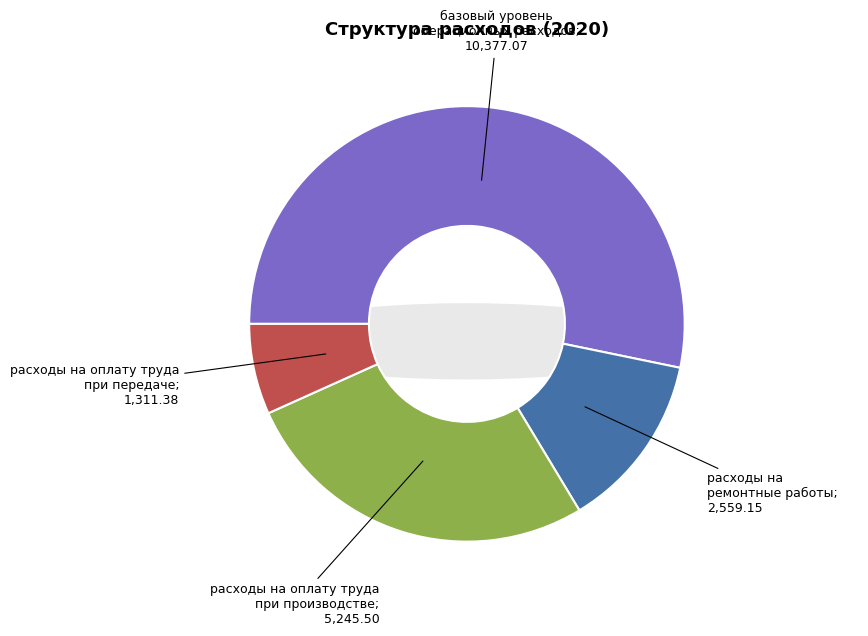

How many segments does this pie chart have?

4